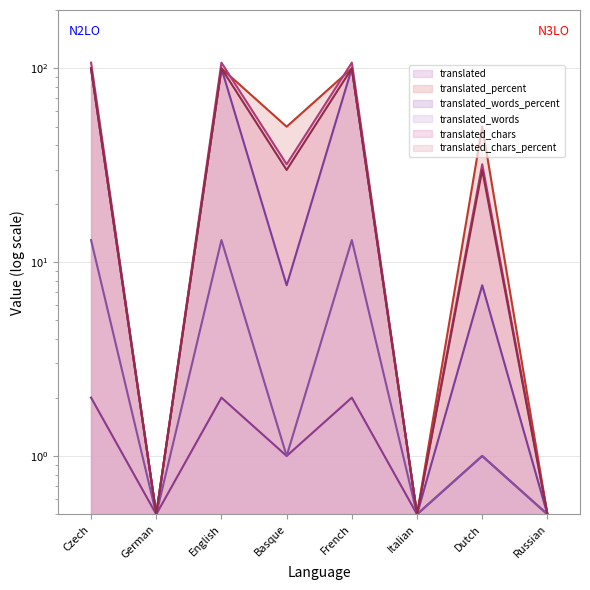

At which label does translated_chars reach its minimum?

German